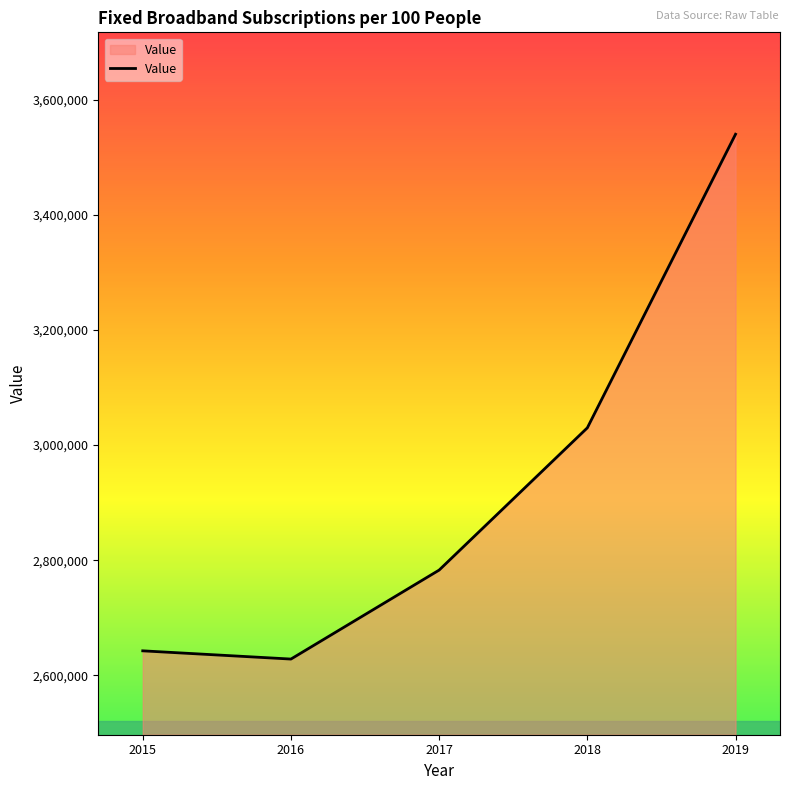

What is the minimum value shown in the chart?

2628400